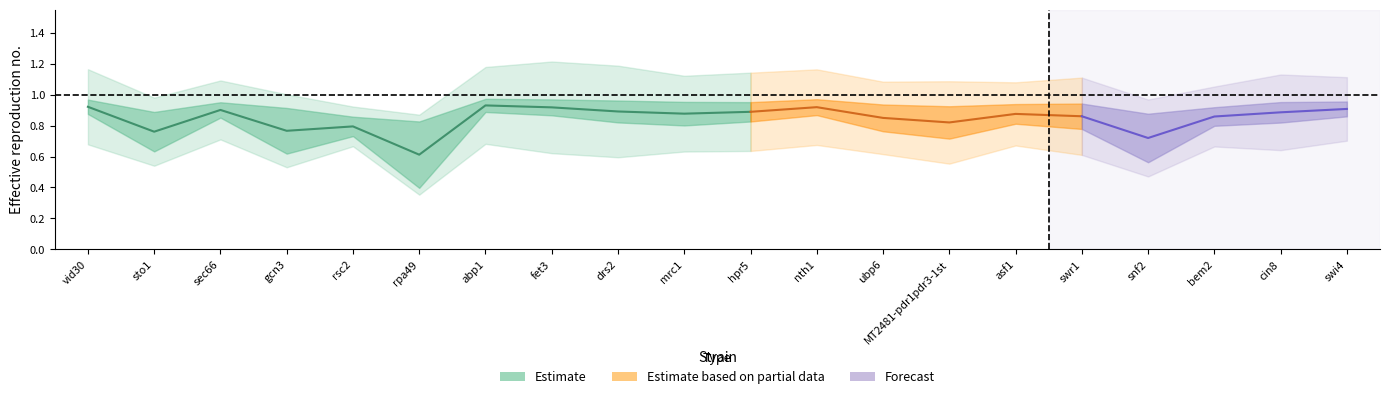

What is the label of the 11th point from the left?

hpr5